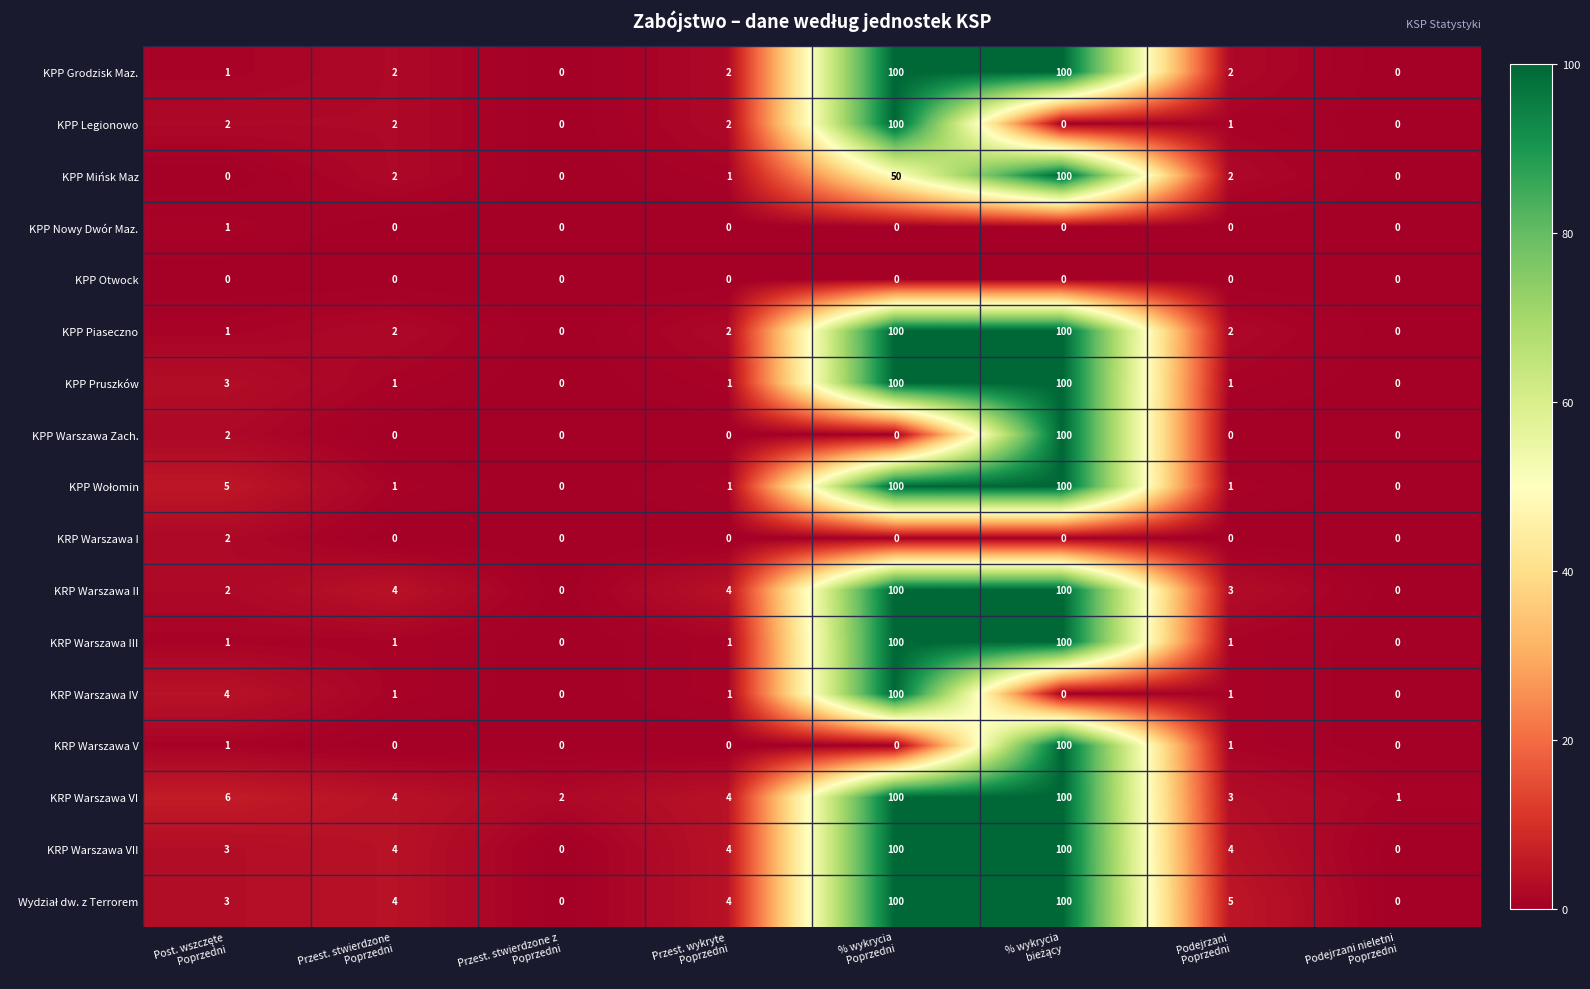

How many distinct data groups are displayed?

17